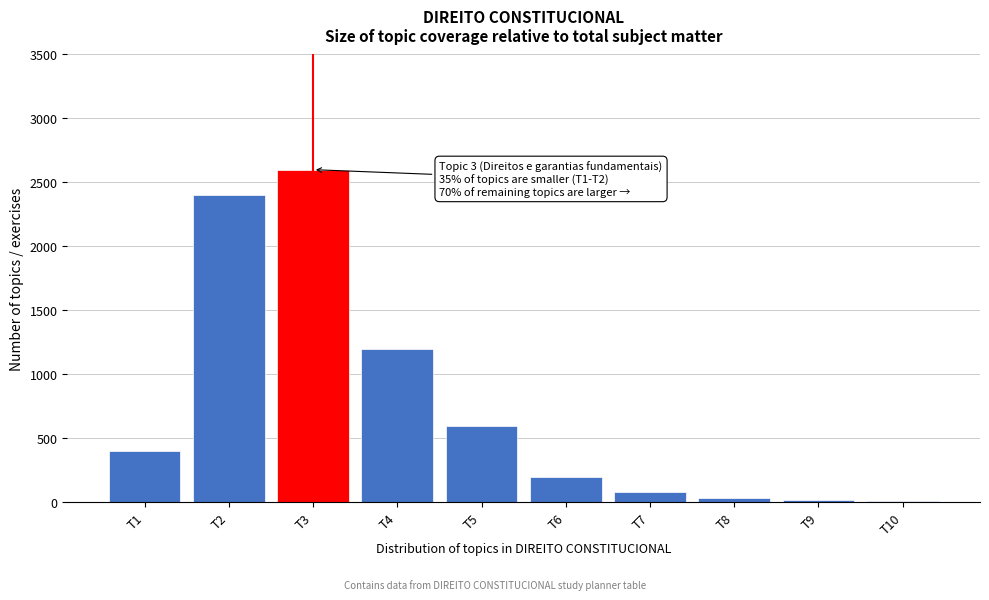

At which label is the value closest to 1304?

T4